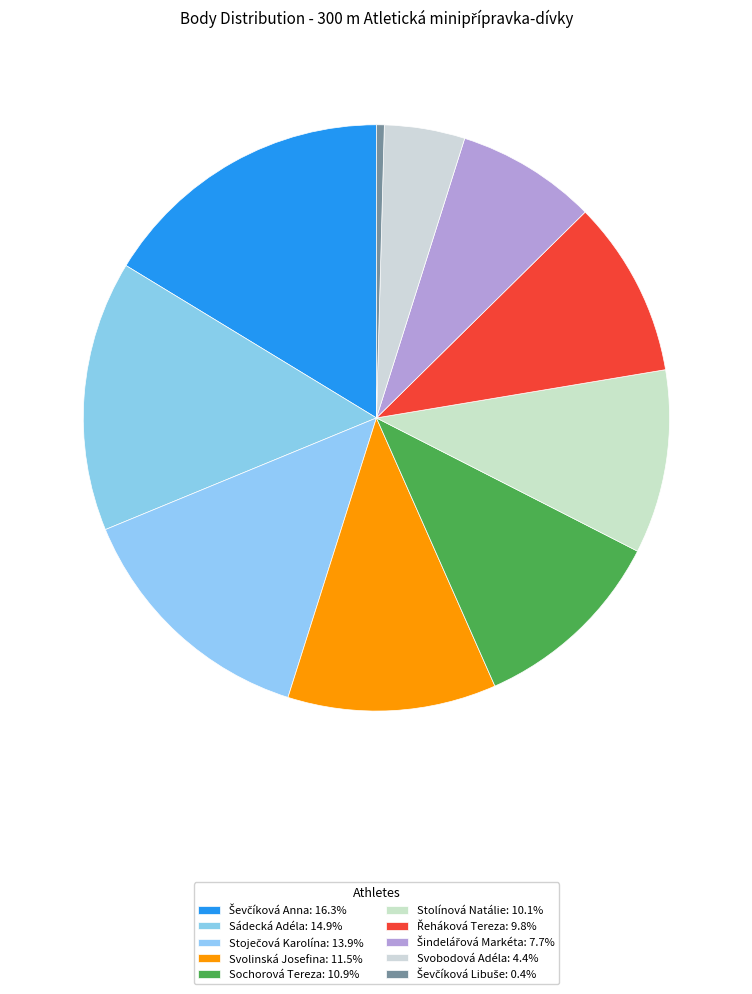

Which has a higher value, Stoječová Karolína or Svobodová Adéla?

Stoječová Karolína